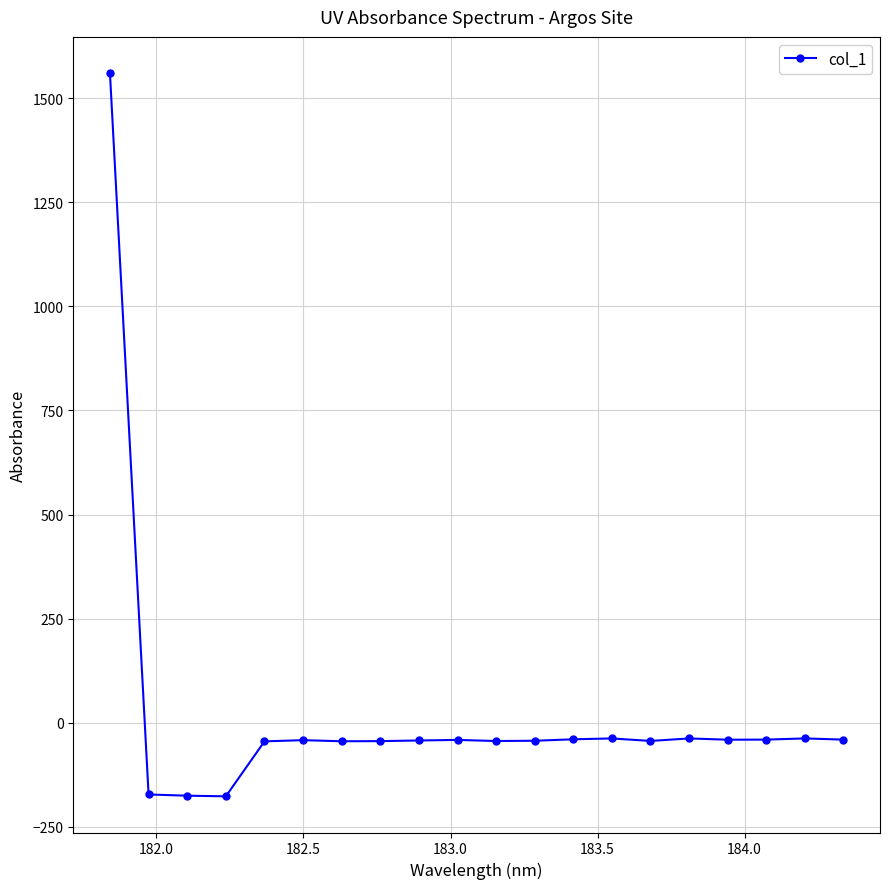

What is the sum of all values?

370.9